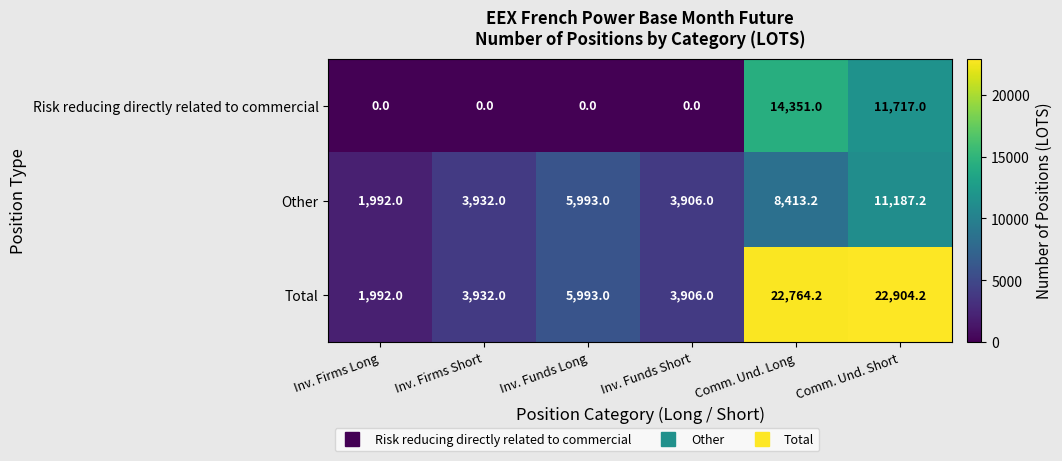

What is the highest value of the Total series?

22904.2